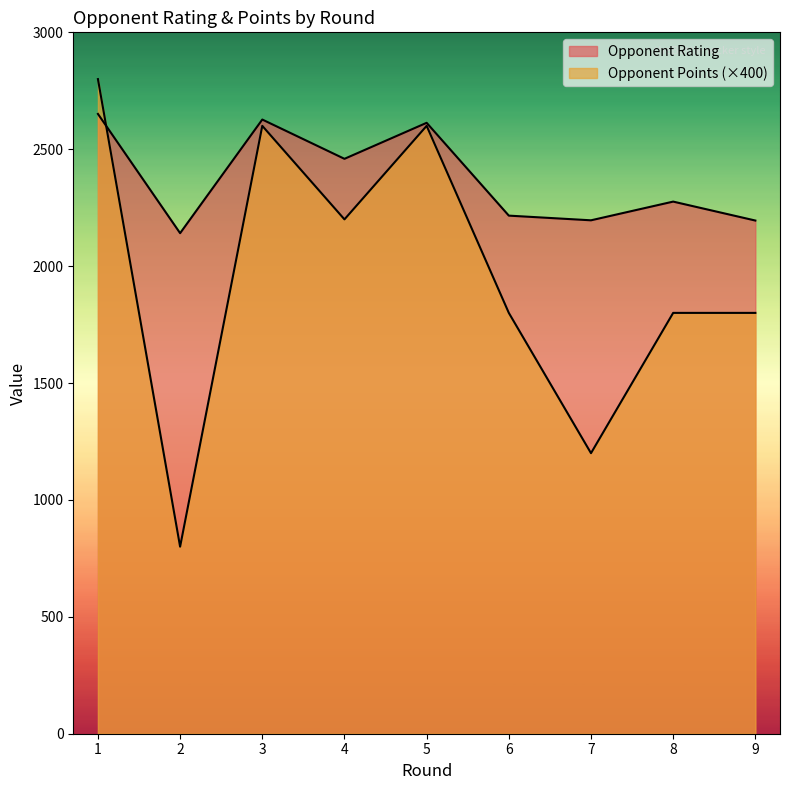

The value of Opponent Points at 5 is 2600. True or false?

True